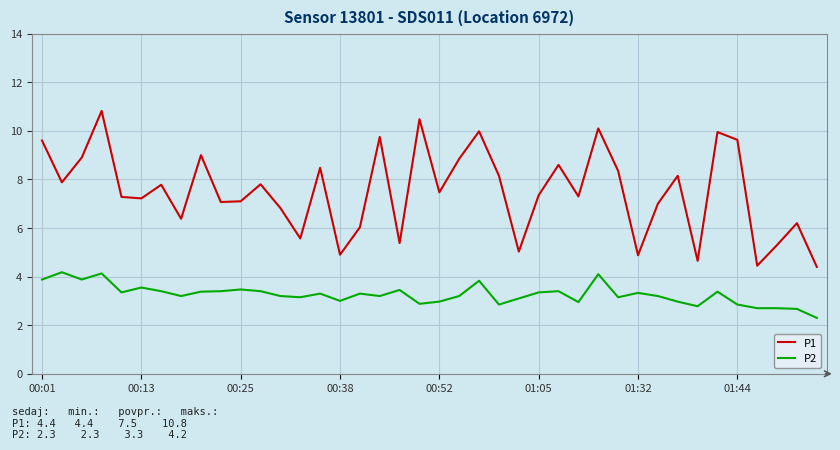

What is the average value of the P1 series?

7.5